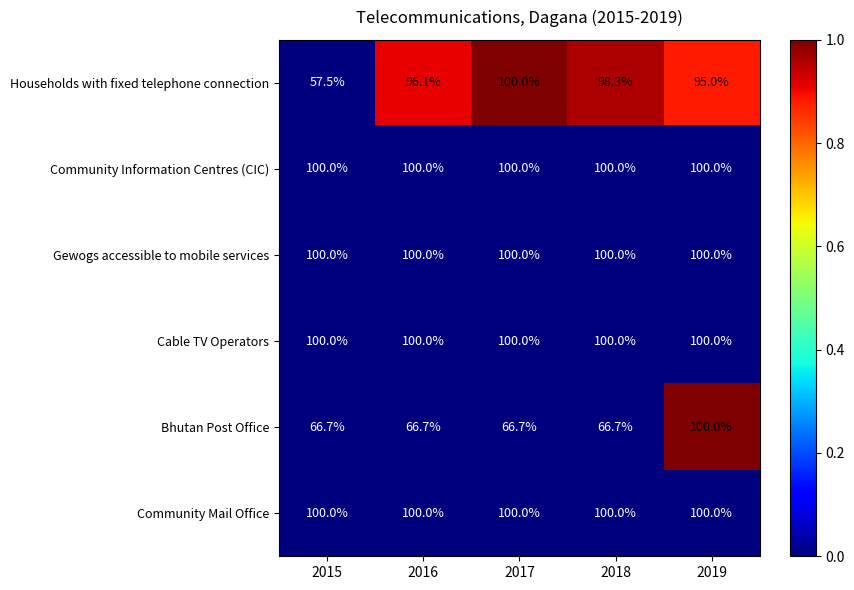

At how many categories does at least one series exceed 75?

5